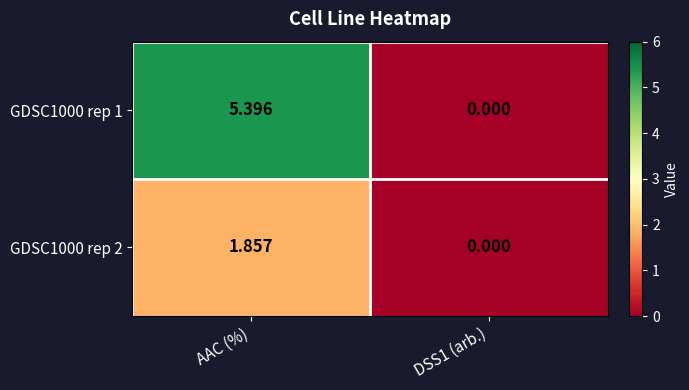

How many series are shown in this chart?

2